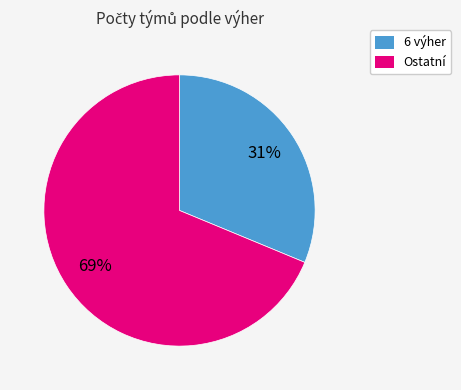

Is there a majority slice in this chart?

Yes